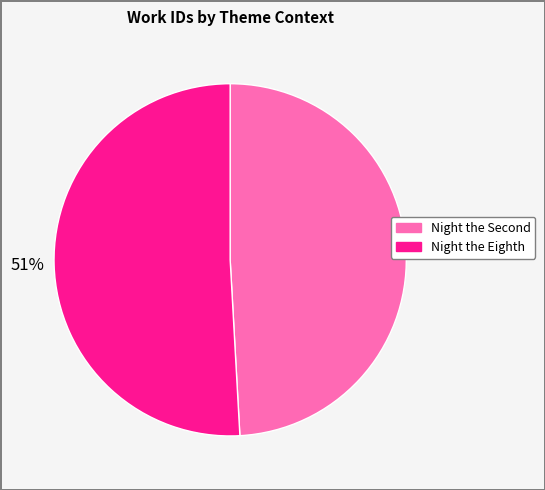

How many segments does this pie chart have?

2